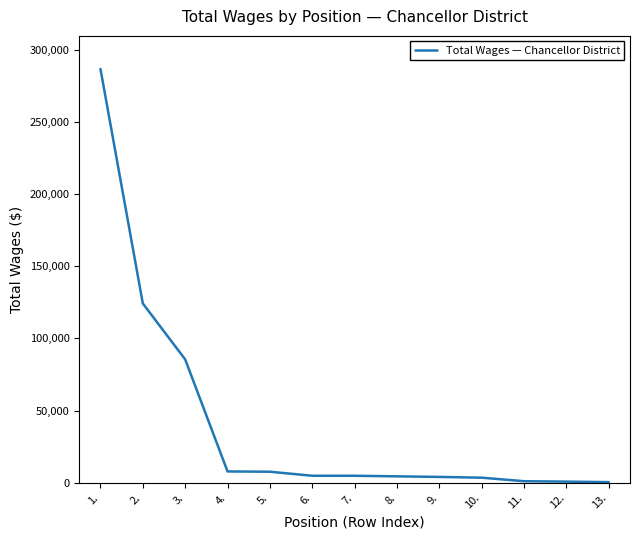

What is the greatest value displayed?

286765